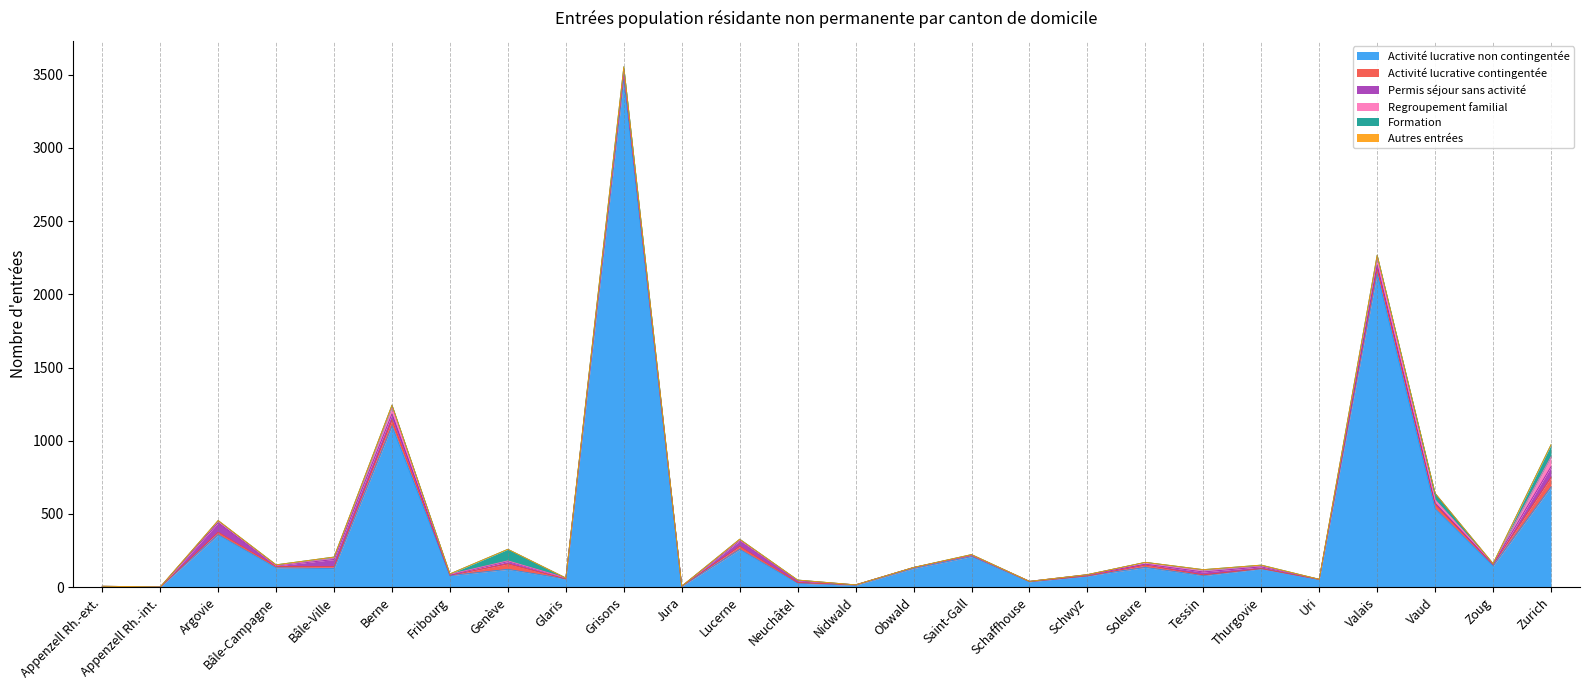

What is the sum of all Activité lucrative contingentée values?

363